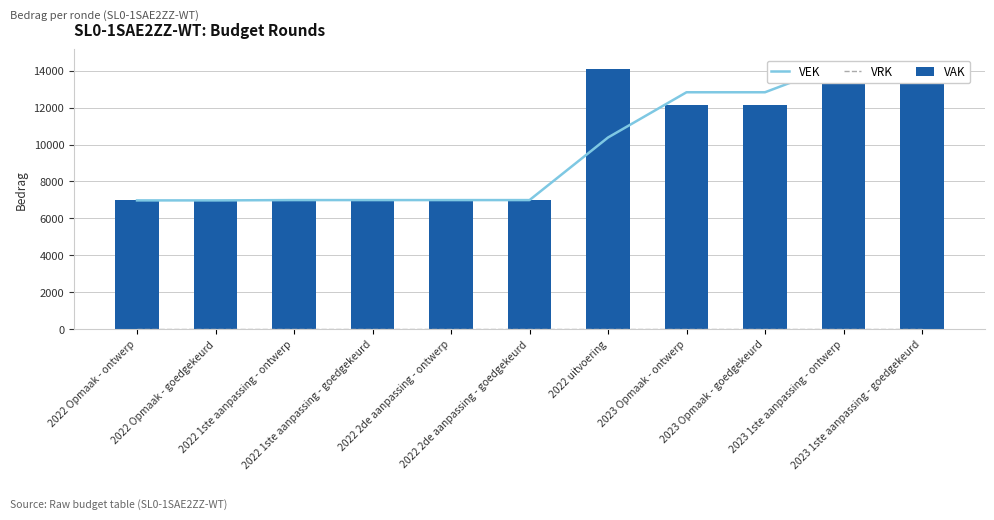

At how many categories does at least one series exceed 6543?

11